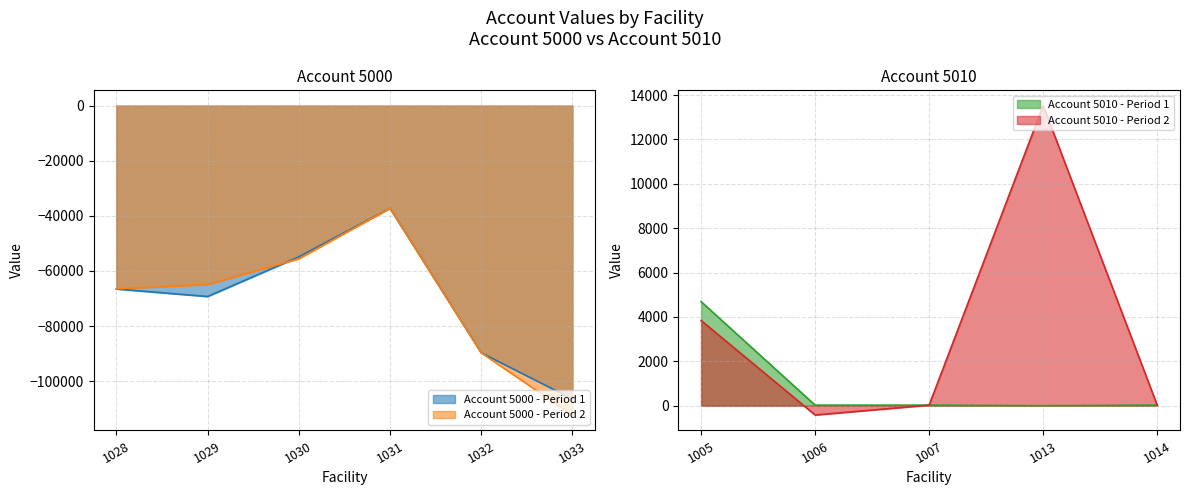

Is it true that the value at 1030 is -83981.5?

False